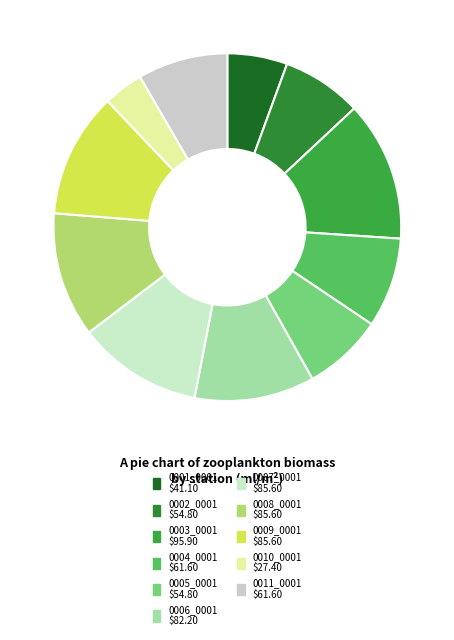

Is there any slice that represents more than half of the pie?

No